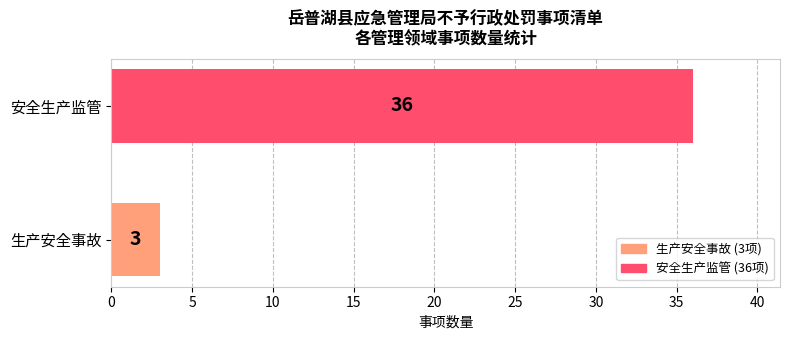

List the labels in order of value, largest first.

安全生产监管, 生产安全事故